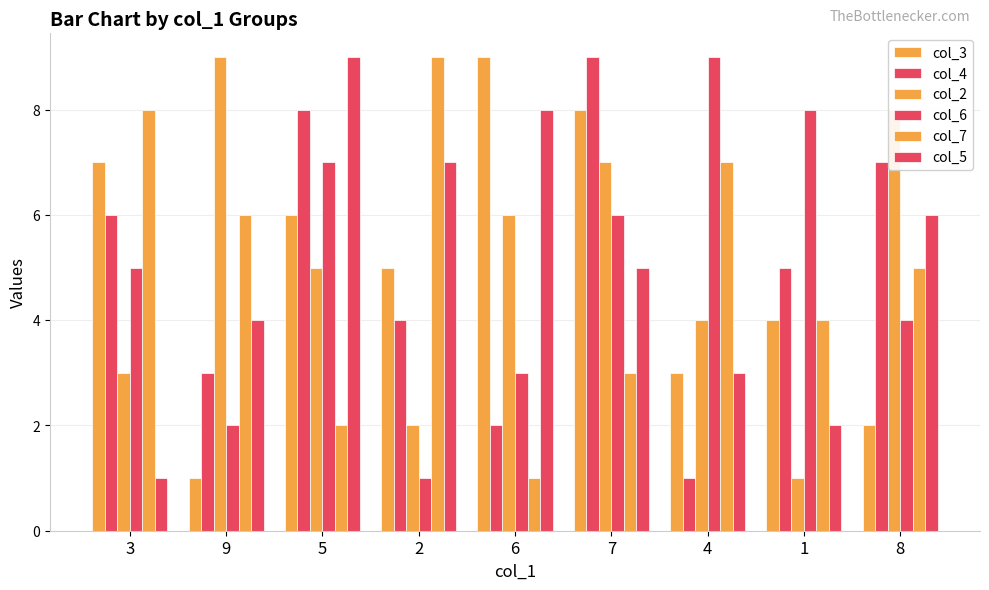

Rank the categories by col_3 value from lowest to highest.

9, 8, 4, 1, 2, 5, 3, 7, 6